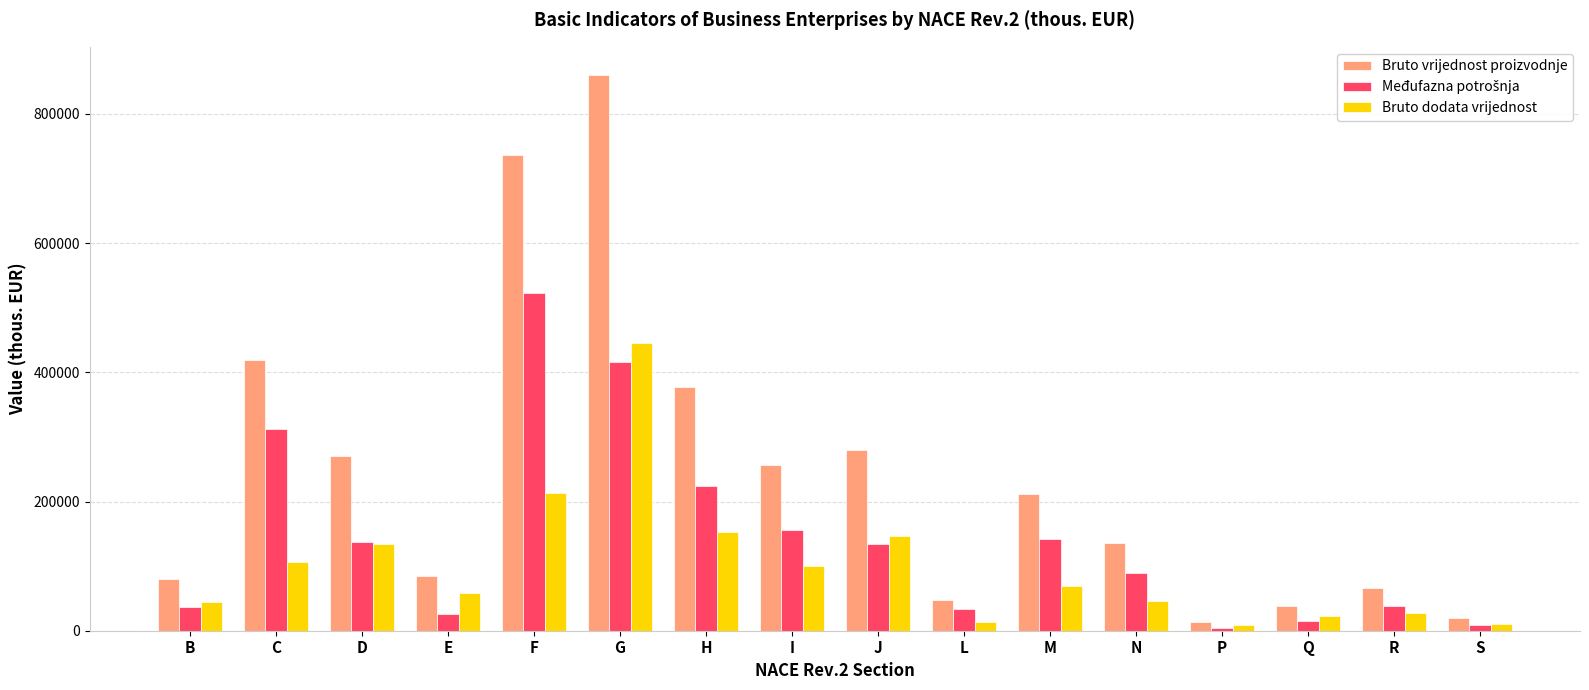

What is the difference between the highest and lowest values at N?

89489